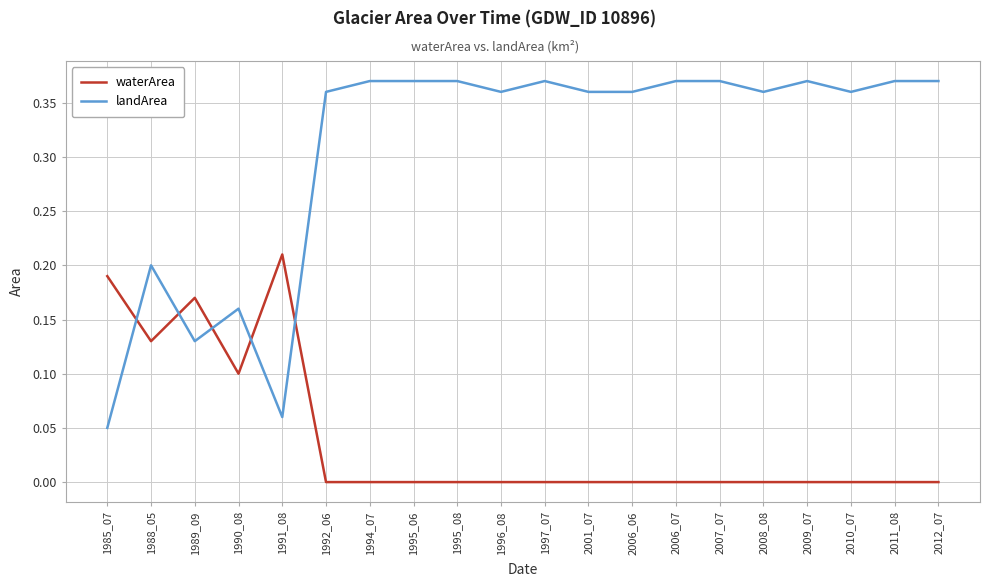

The waterArea series shows 0.1 at 1990_08. True or false?

True